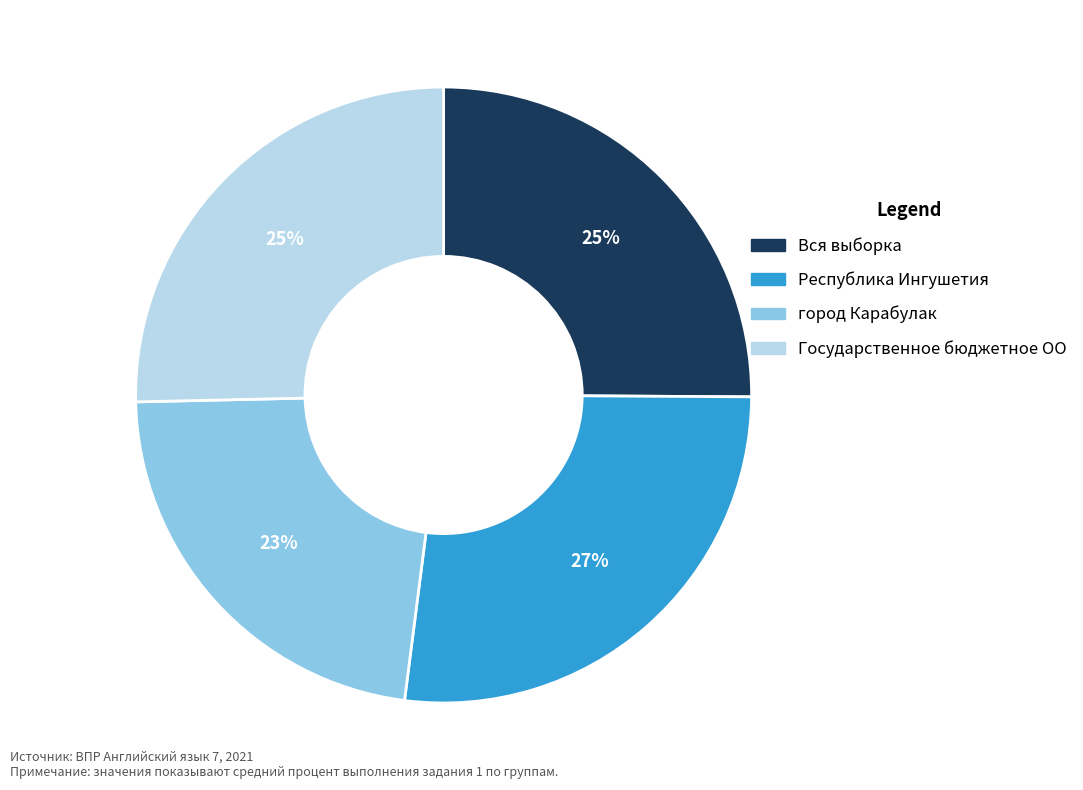

What is the largest slice in the pie chart?

Республика Ингушетия